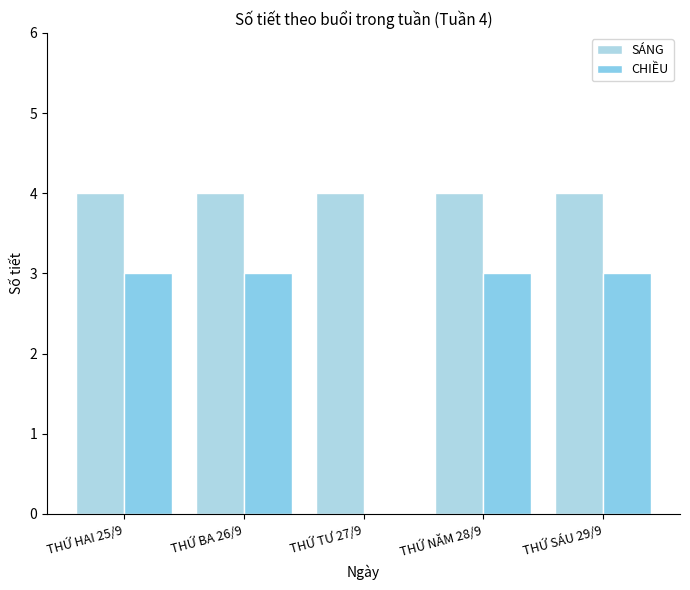

Reading left to right, extract all data points from this chart.

SÁNG: 4	4	4	4	4
CHIỀU: 3	3	0	3	3